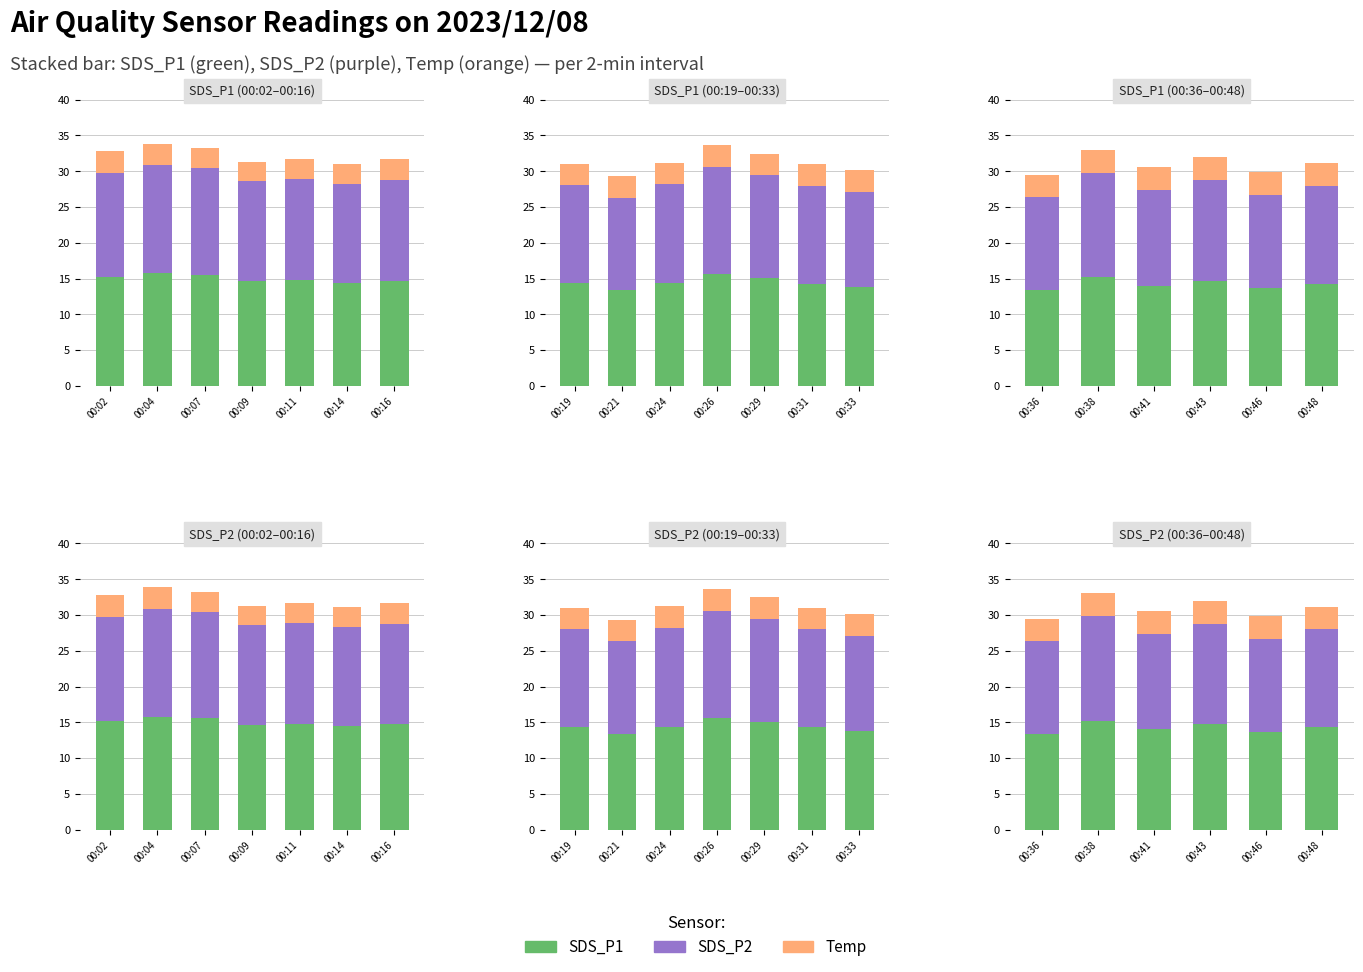

Which series has the largest range (max minus min)?

SDS_P1